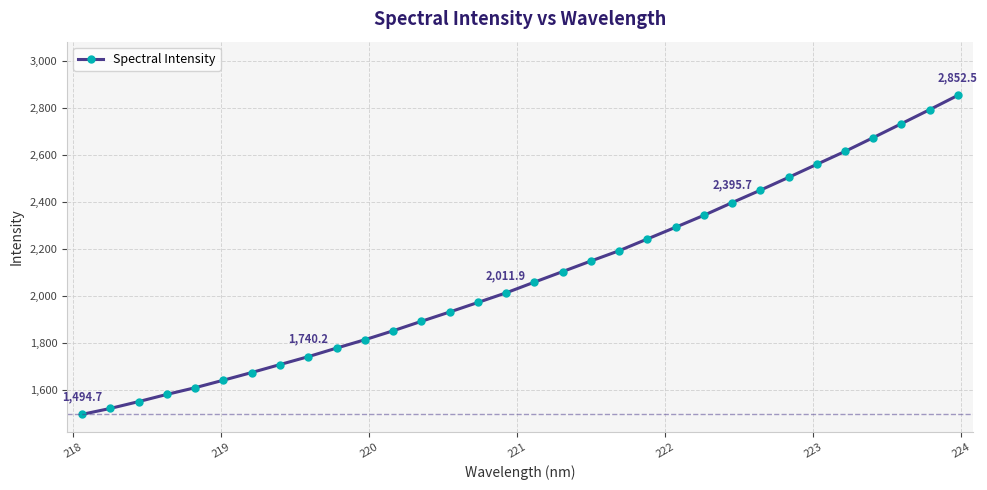

Reading left to right, what are all the values shown in this chart?

1494.7	1520.0	1549.0	1579.6	1608.2	1640.2	1672.8	1706.7	1740.2	1776.7	1812.2	1850.3	1890.6	1930.2	1970.8	2011.9	2057.4	2102.2	2147.2	2191.1	2241.1	2291.0	2341.7	2395.7	2448.6	2503.2	2558.7	2613.8	2672.3	2731.8	2791.5	2852.5